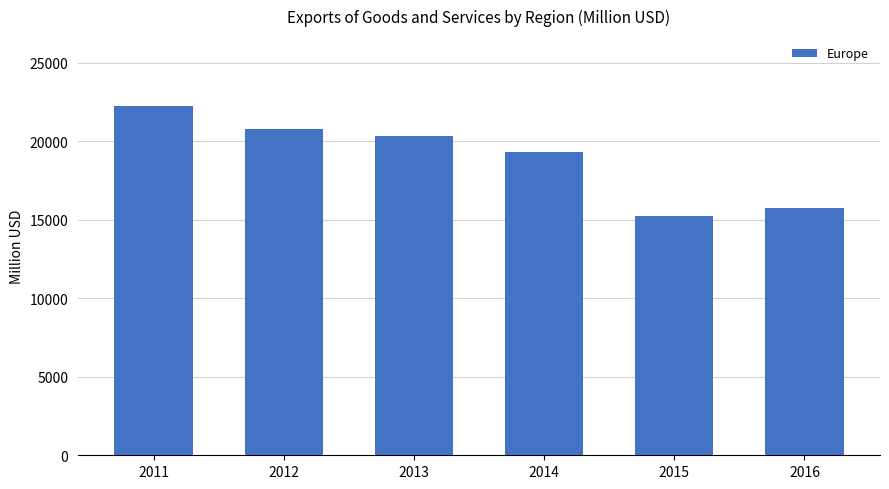

What is the change in value from 2014 to 2016?

-3586